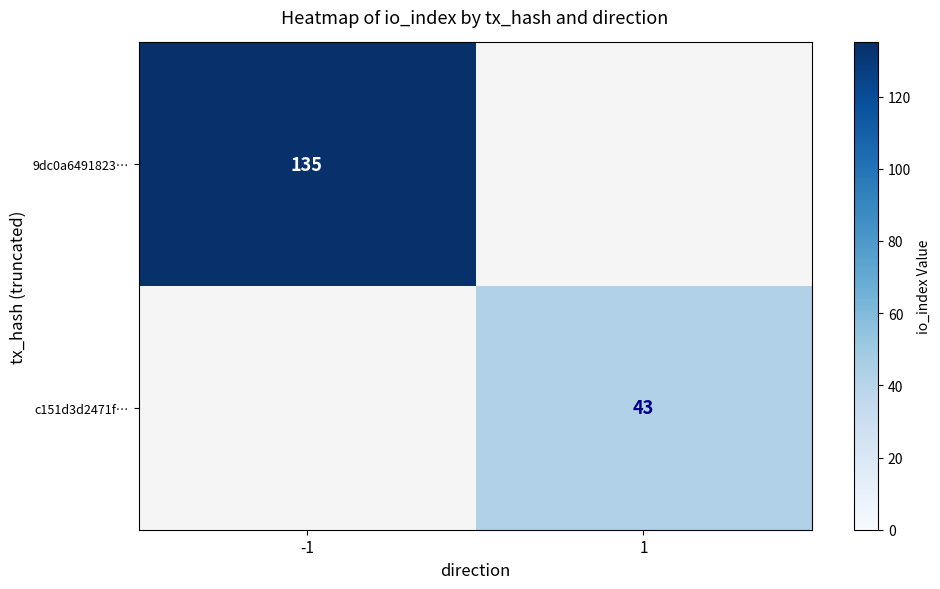

Is it true that 9dc0a6491823… equals 233 at -1?

False